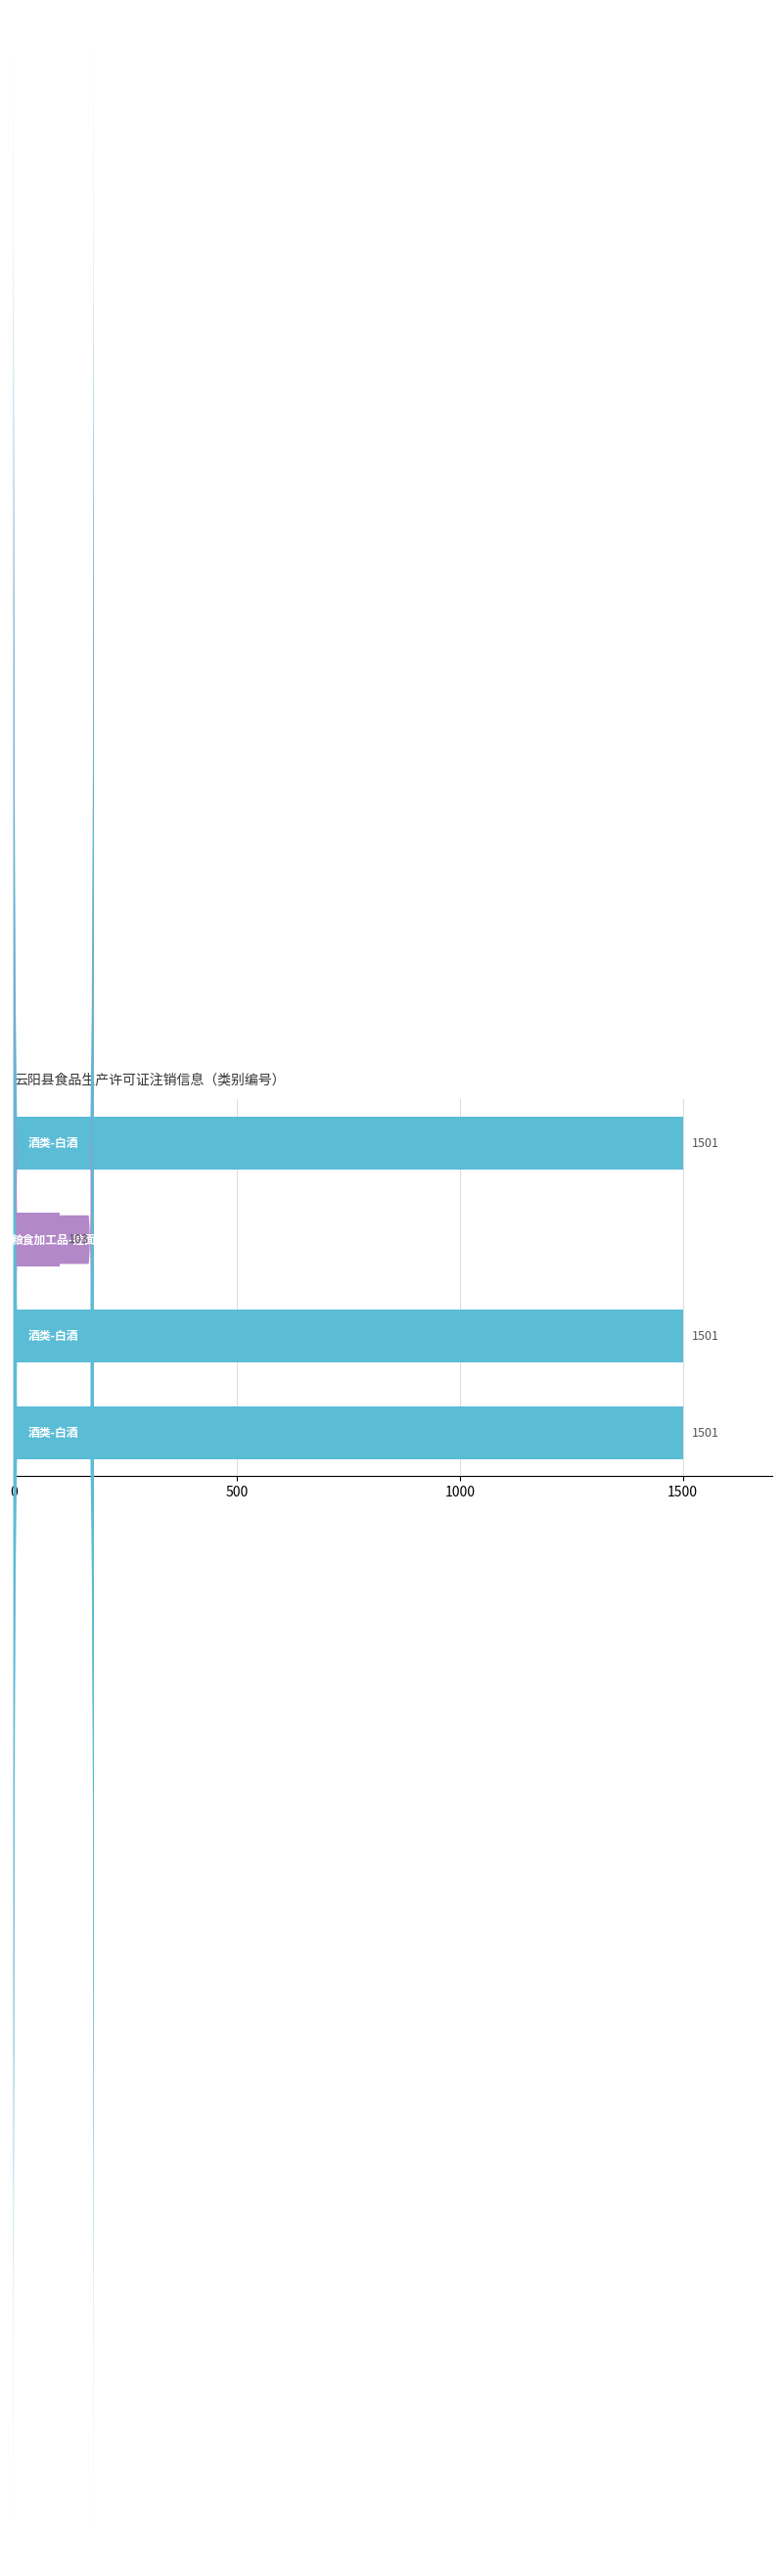

What is the value of the 2nd bar from the top?

103